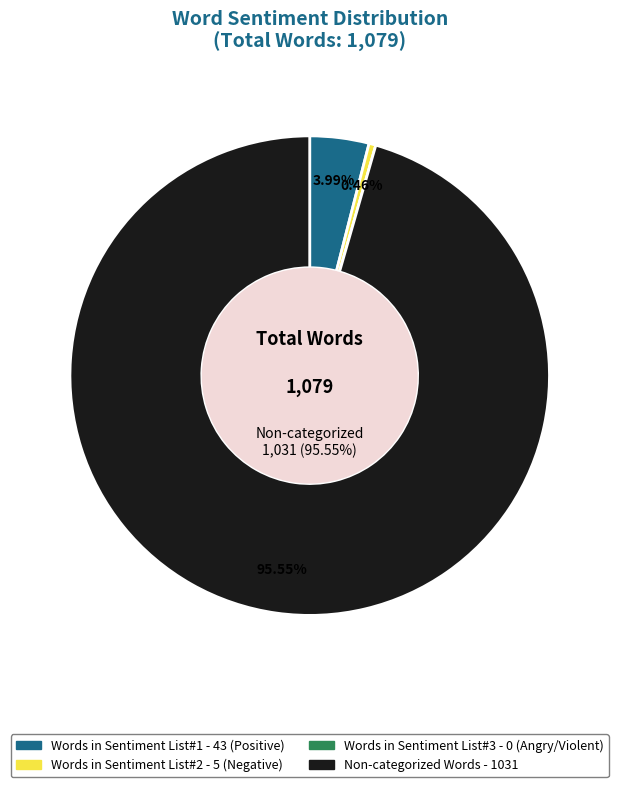

Is there a majority slice in this chart?

Yes